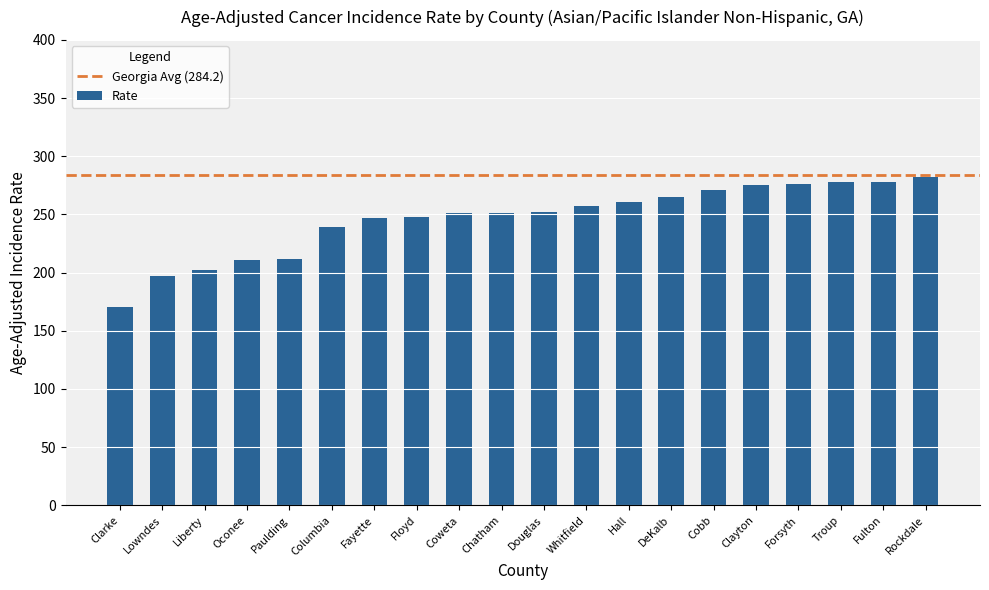

What is the label of the 14th bar from the right?

Fayette